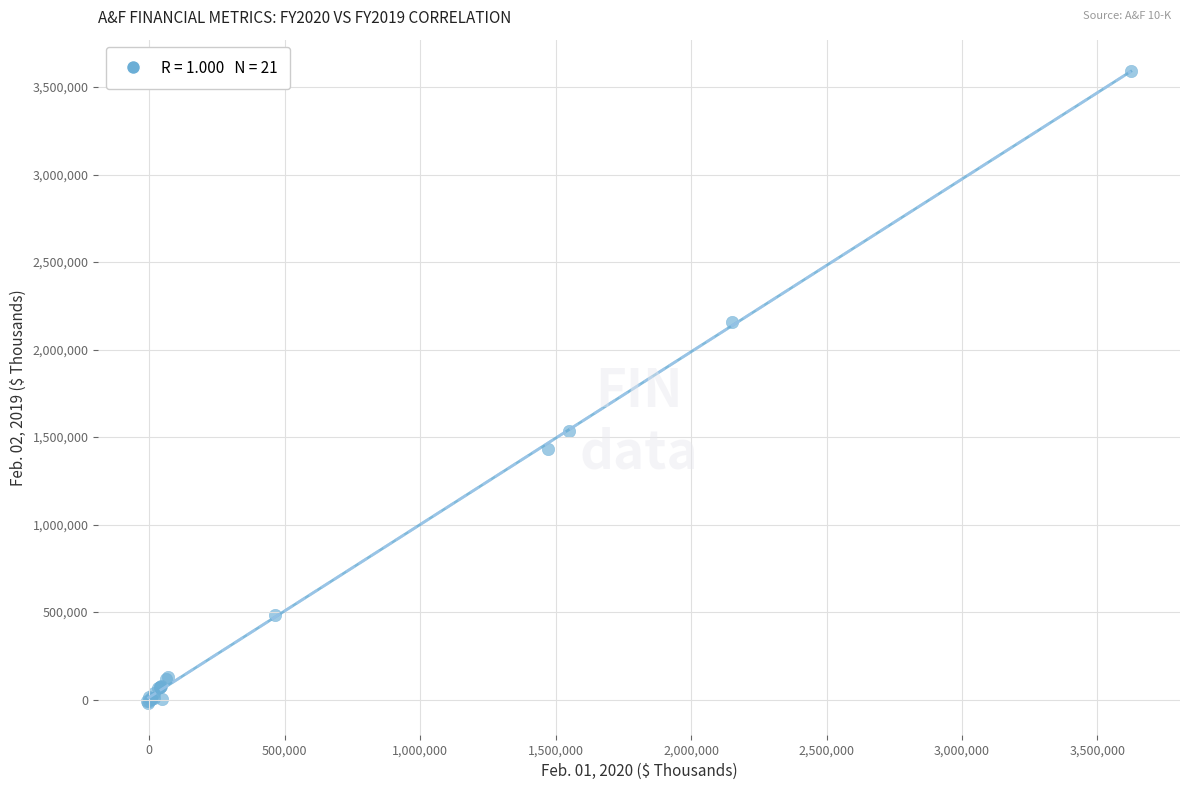

What Y value in the scatter plot is closest to 1785084?

1536216